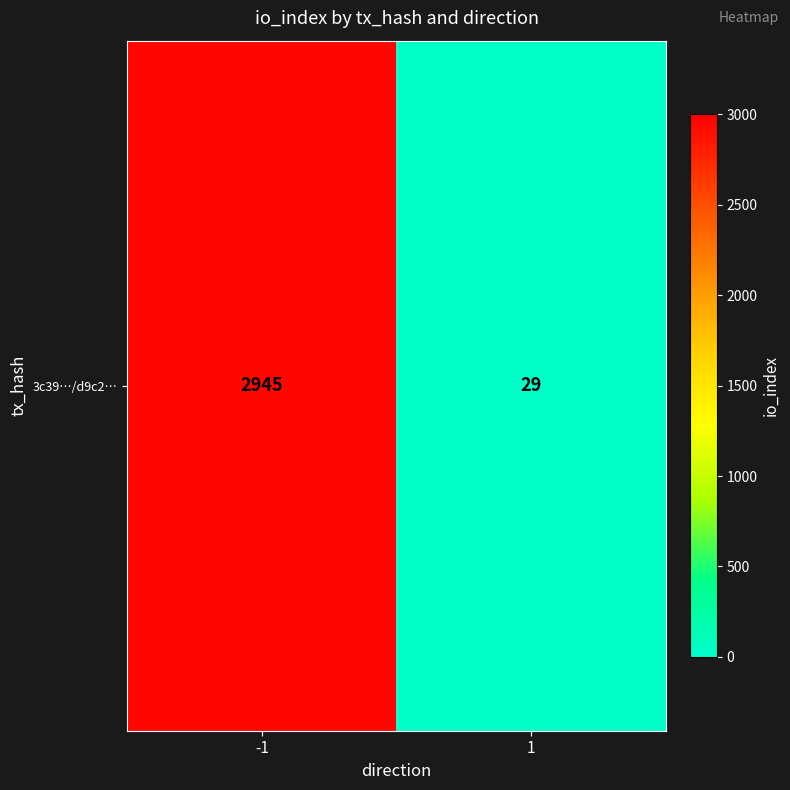

Between 1 and -1, which is larger?

-1